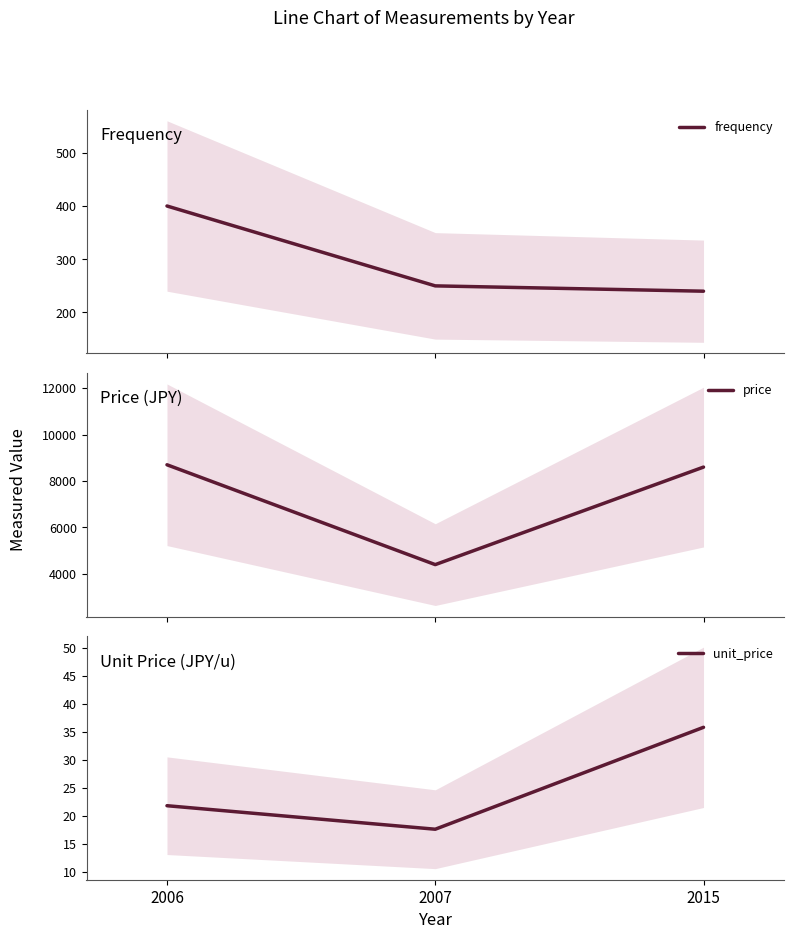

Reading right to left, extract all data points from this chart.

frequency: 2015=240.0	2007=250.0	2006=400.0
price: 2015=8600.0	2007=4400.0	2006=8700.0
unit_price: 2015=35.8	2007=17.6	2006=21.8